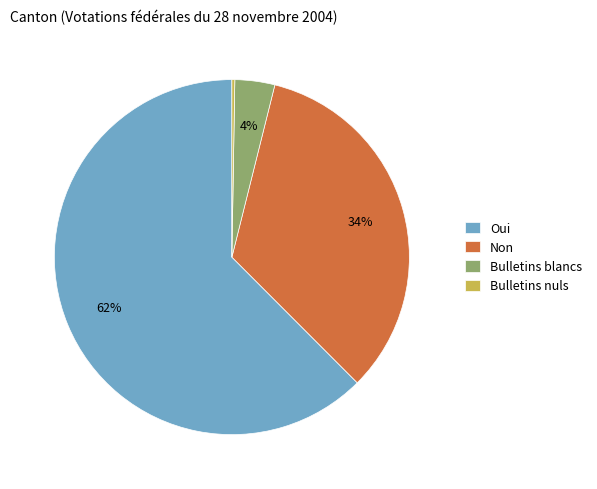

To the nearest percent, what is the difference between the largest and smallest slice percentages?

62%